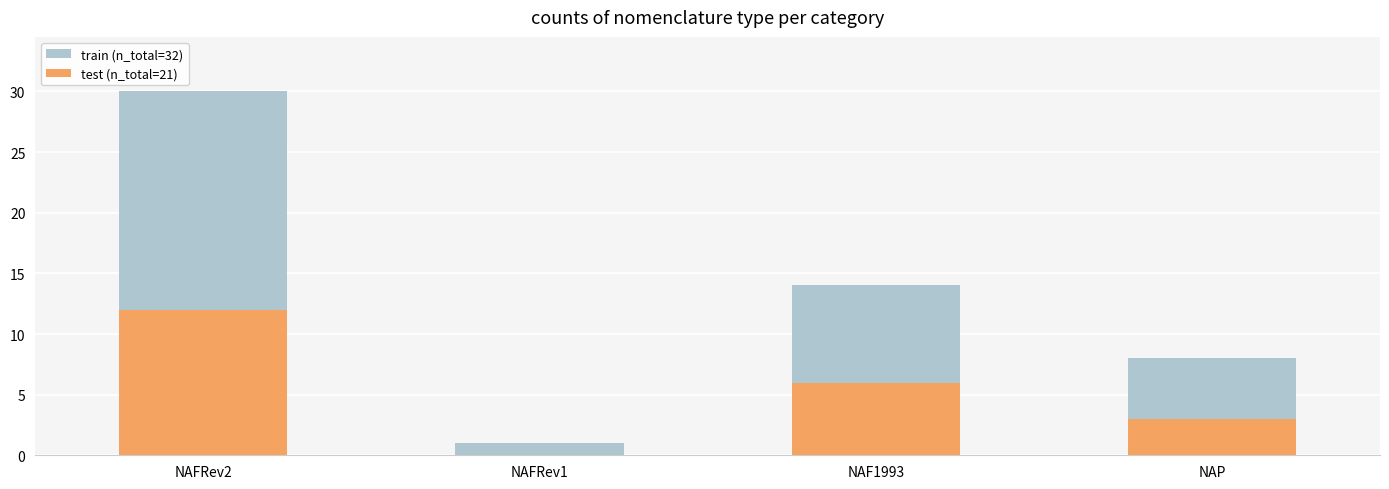

At which category is the sum across all series the highest?

NAFRev2